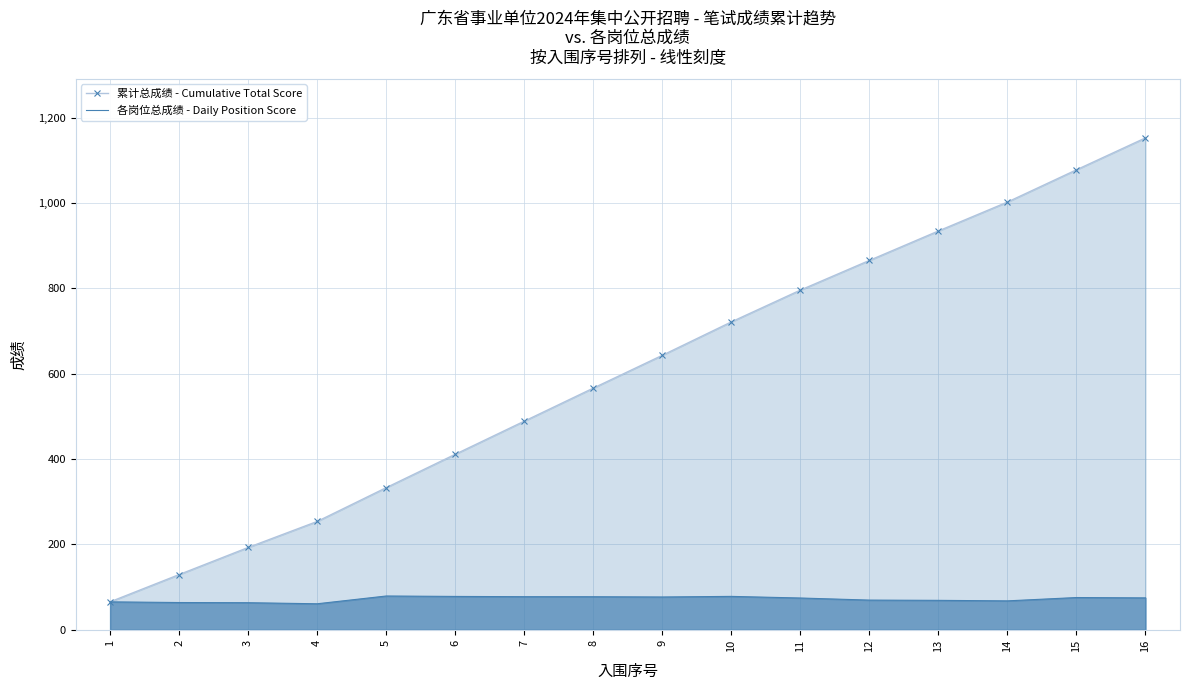

Between 7 and 15, which series saw the biggest shift?

累计总成绩 - Cumulative Total Score